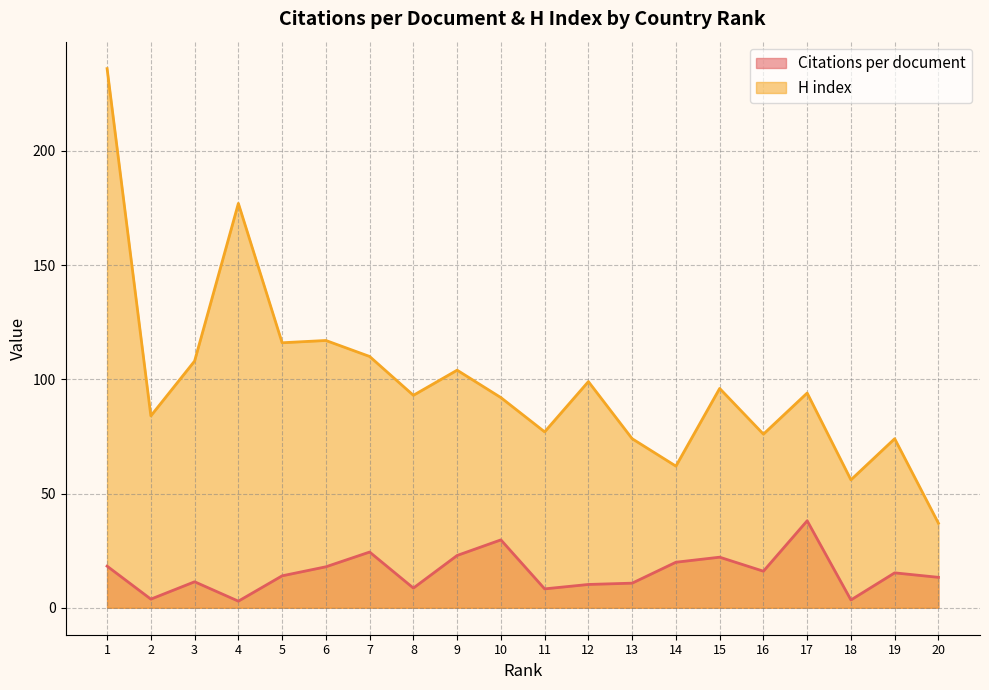

How many lines are shown in the chart?

2